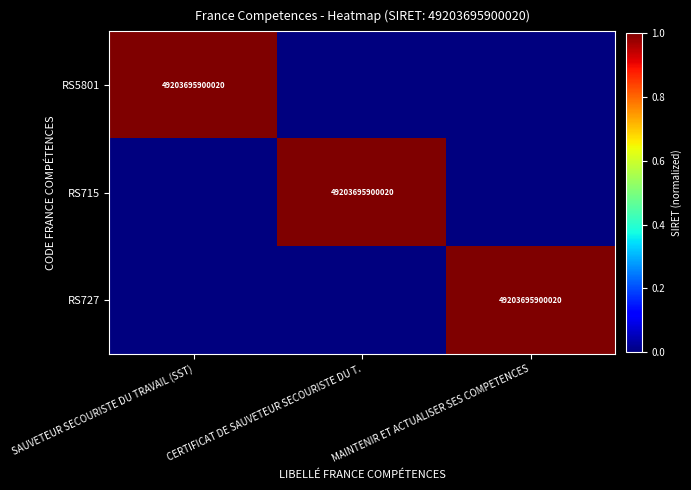

The RS715 series shows 25430439653834 at CERTIFICAT DE SAUVETEUR SECOURISTE DU T.. True or false?

False